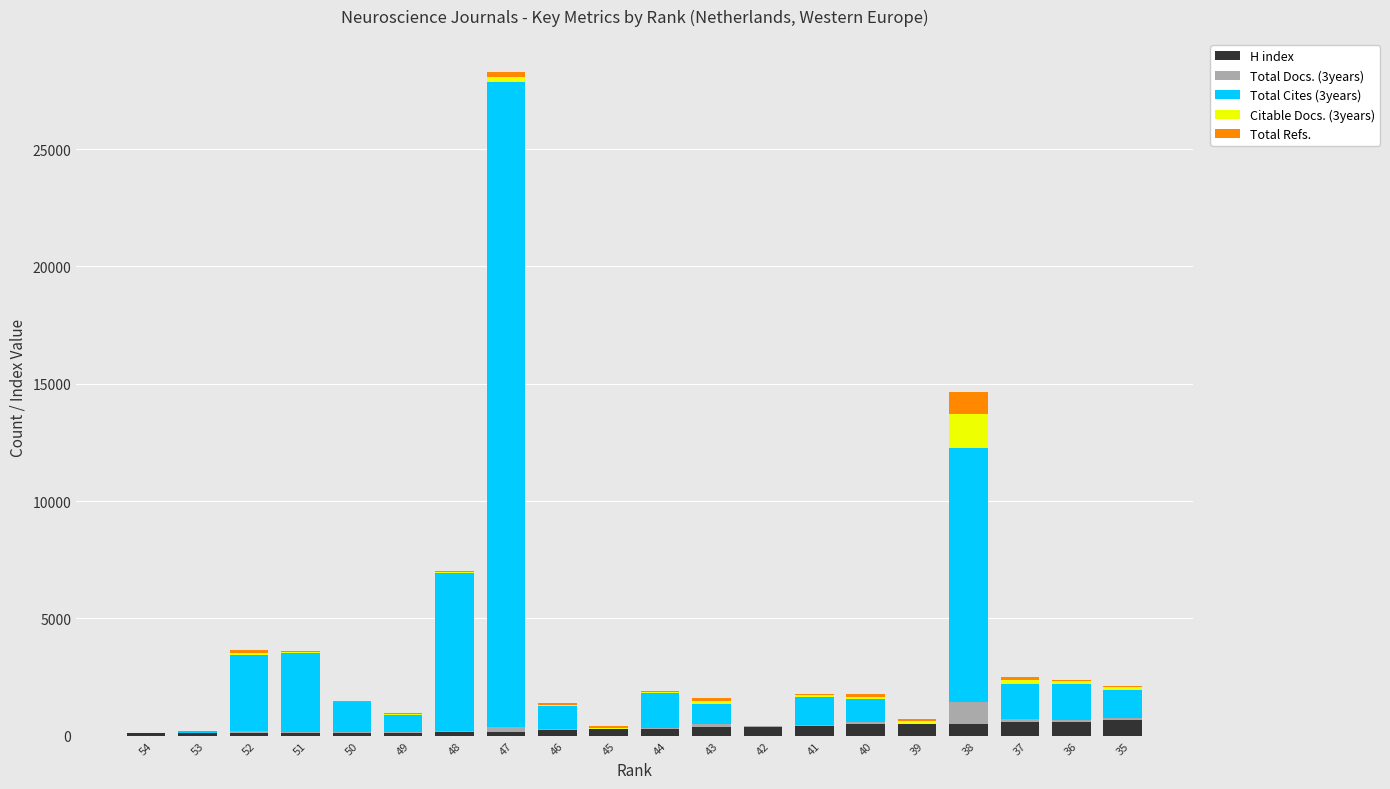

Which series has the largest range (max minus min)?

Total Cites (3years)